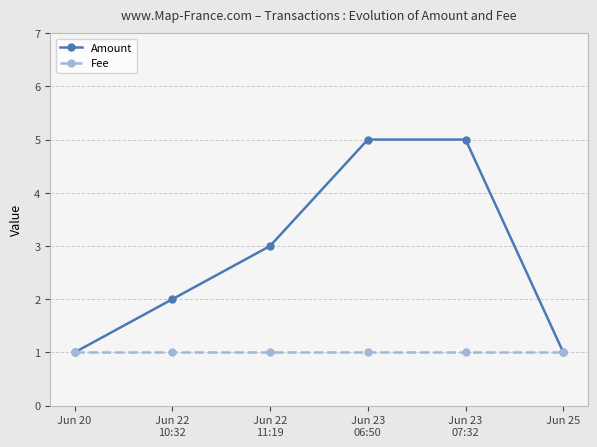

What is the average value of the Fee series?

1